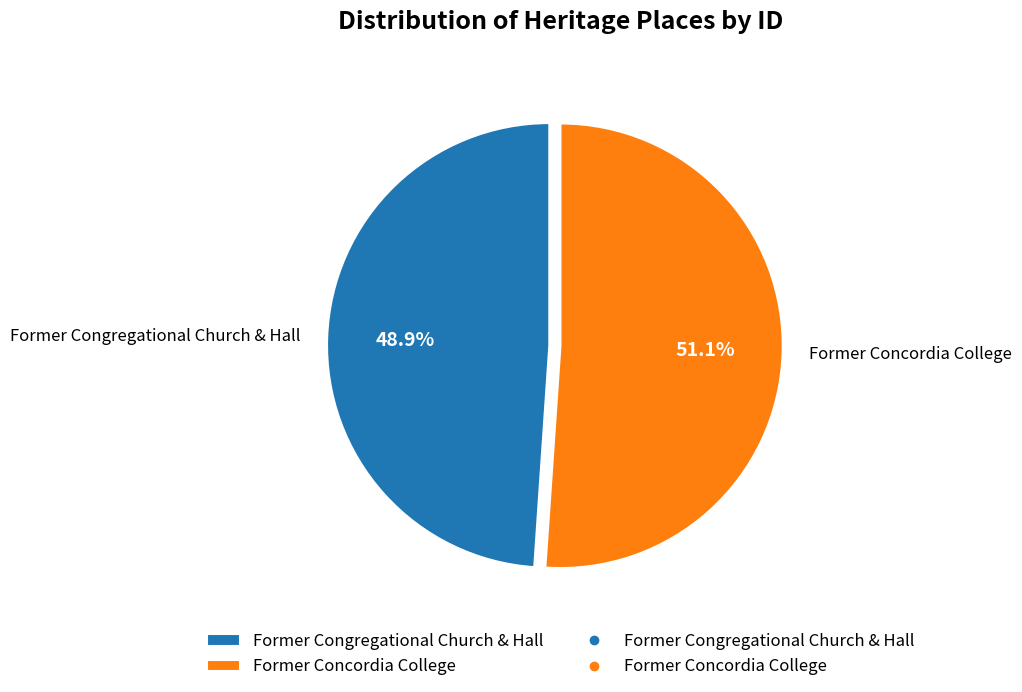

To the nearest percent, what is the combined percentage of Former Congregational Church & Hall and Former Concordia College?

100%